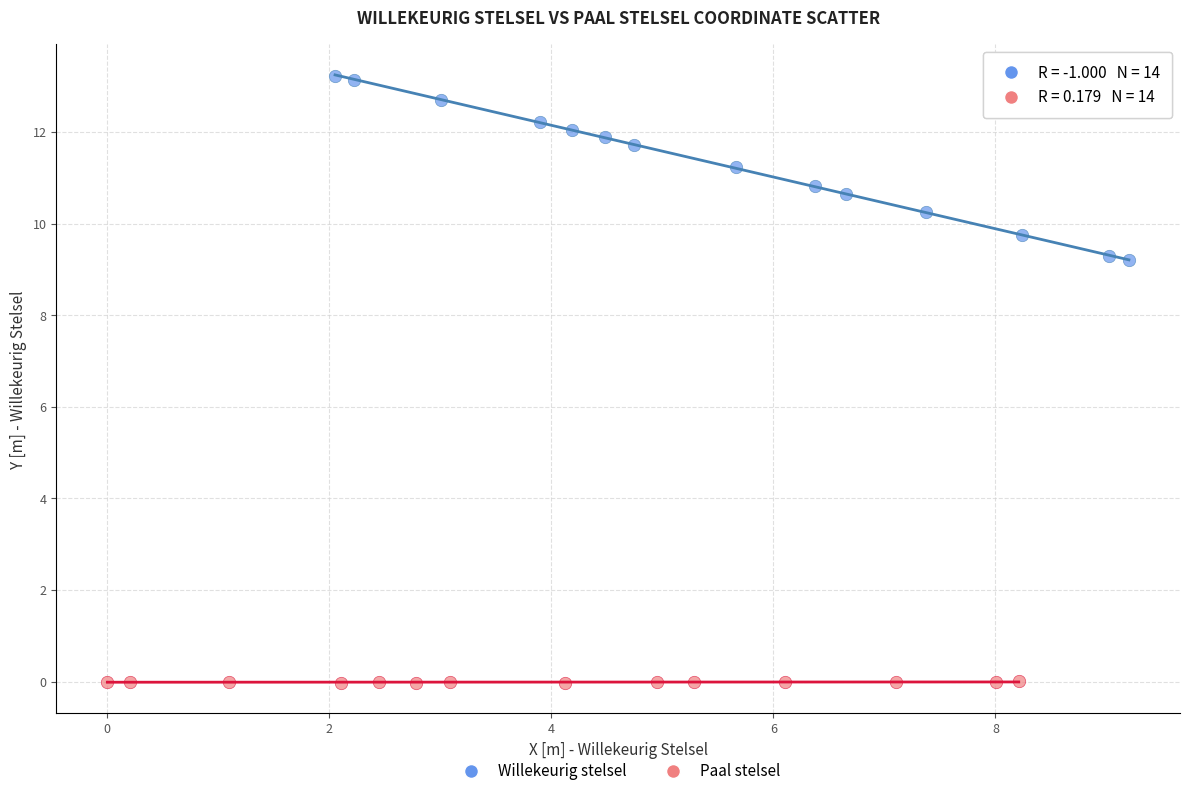

What are all the series names shown in the legend?

Willekeurig stelsel, Paal stelsel